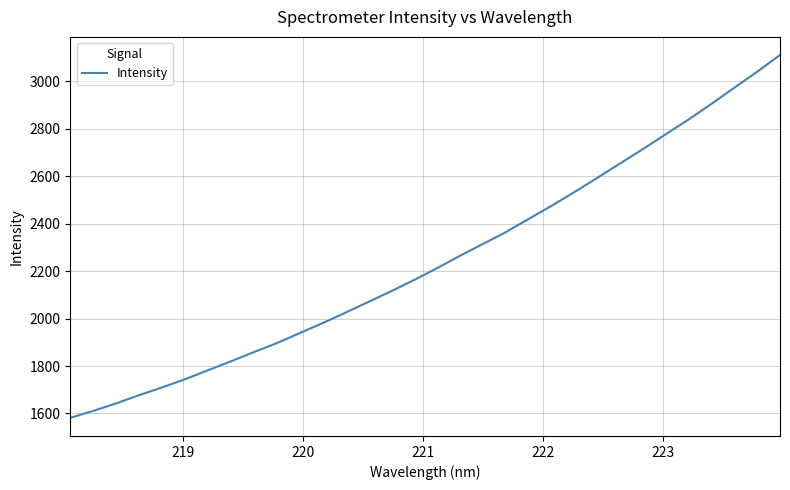

What is the maximum value shown in the chart?

3111.3